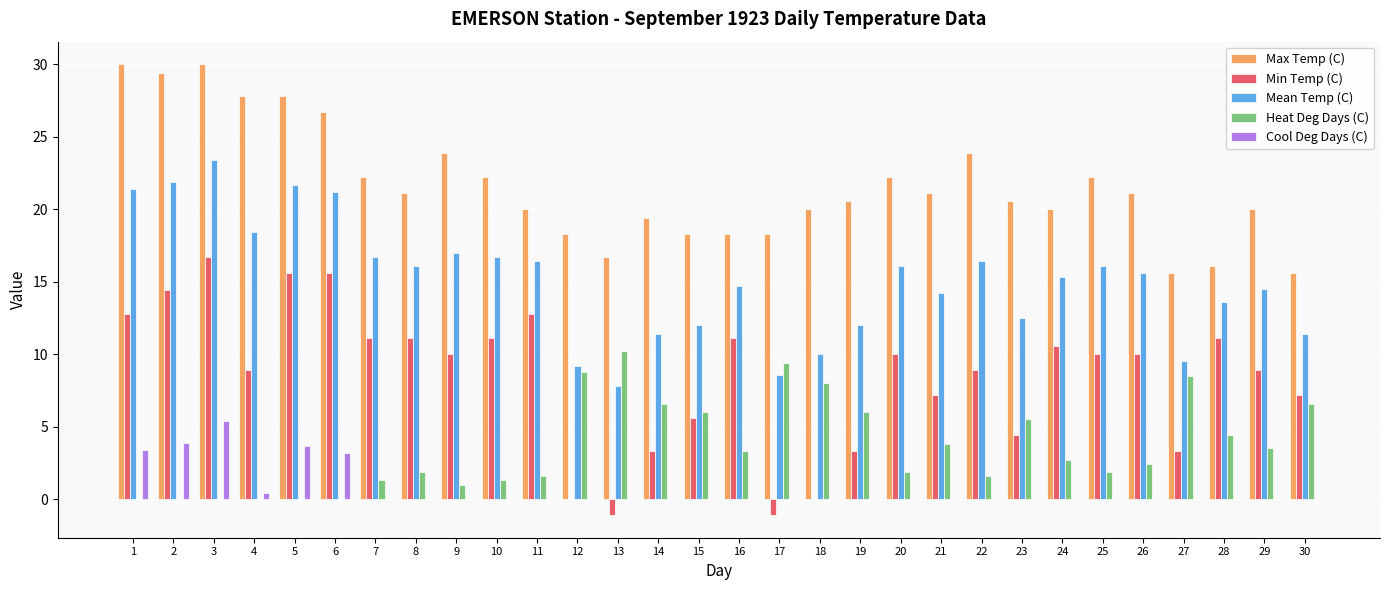

Are the bars horizontal?

No